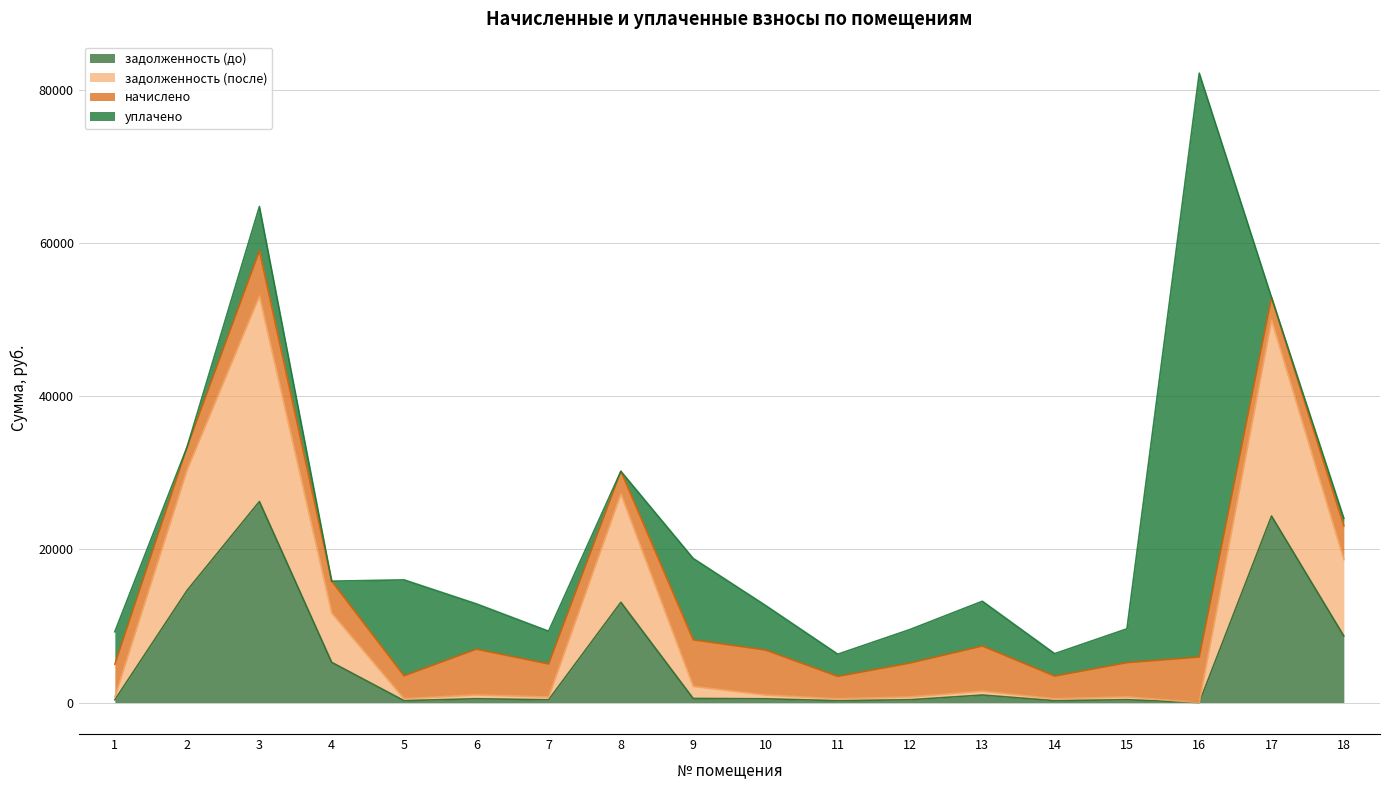

What is the total value across all series at 8?

30184.1